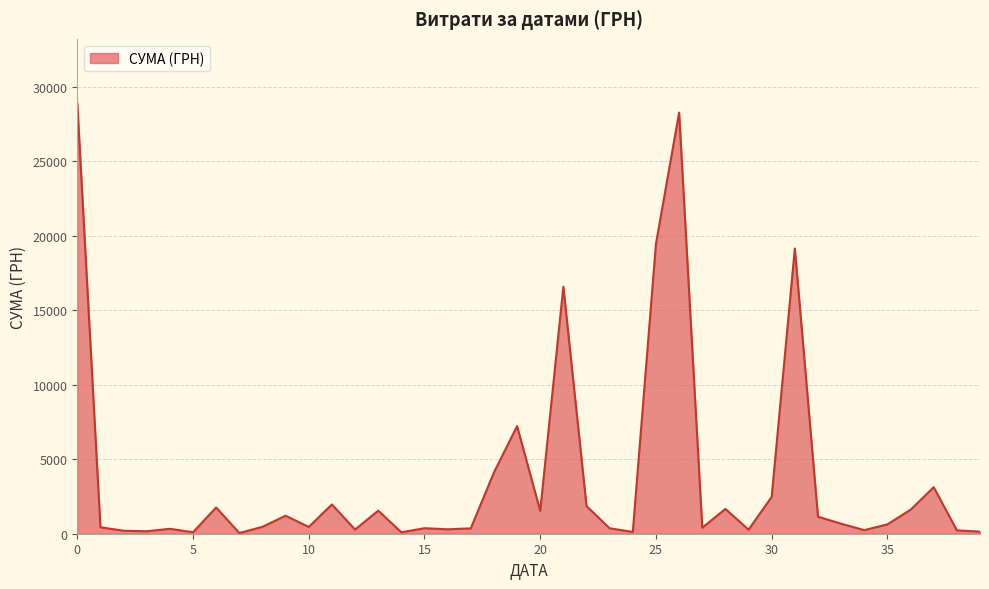

What is the difference between the maximum and minimum values?

28850.8